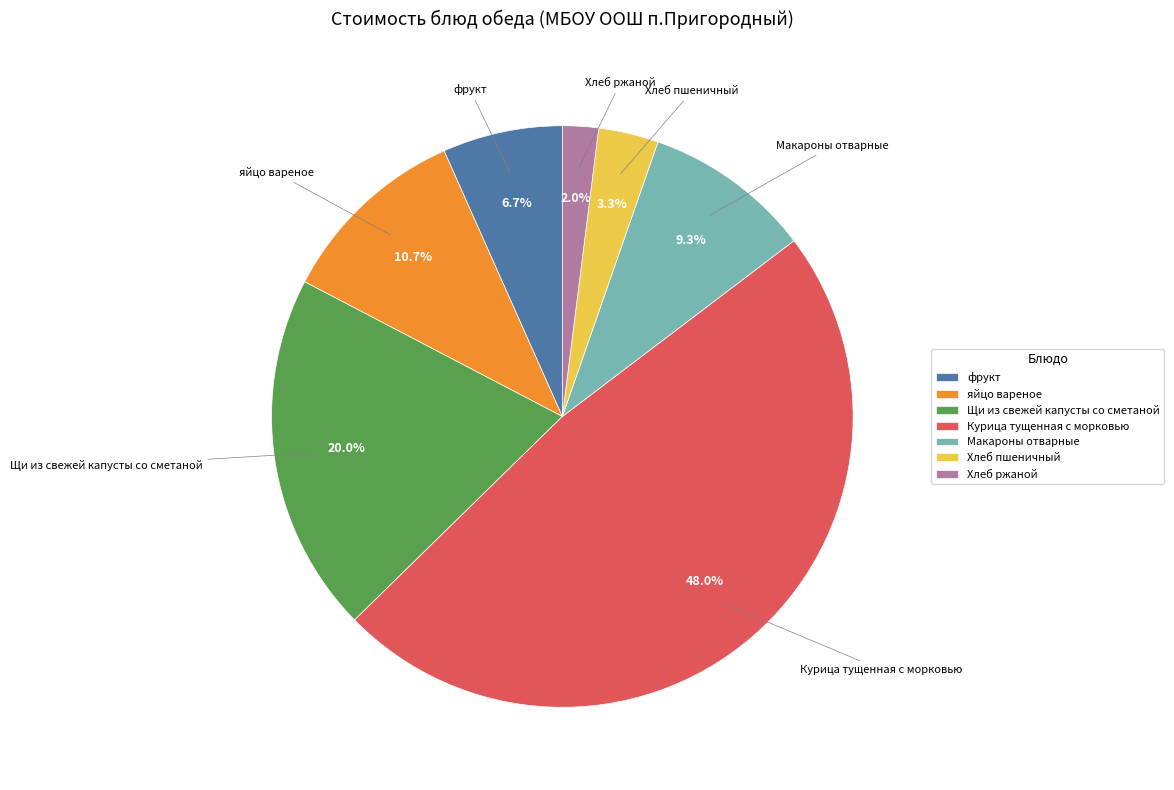

Between яйцо вареное and Хлеб пшеничный, which is larger?

яйцо вареное